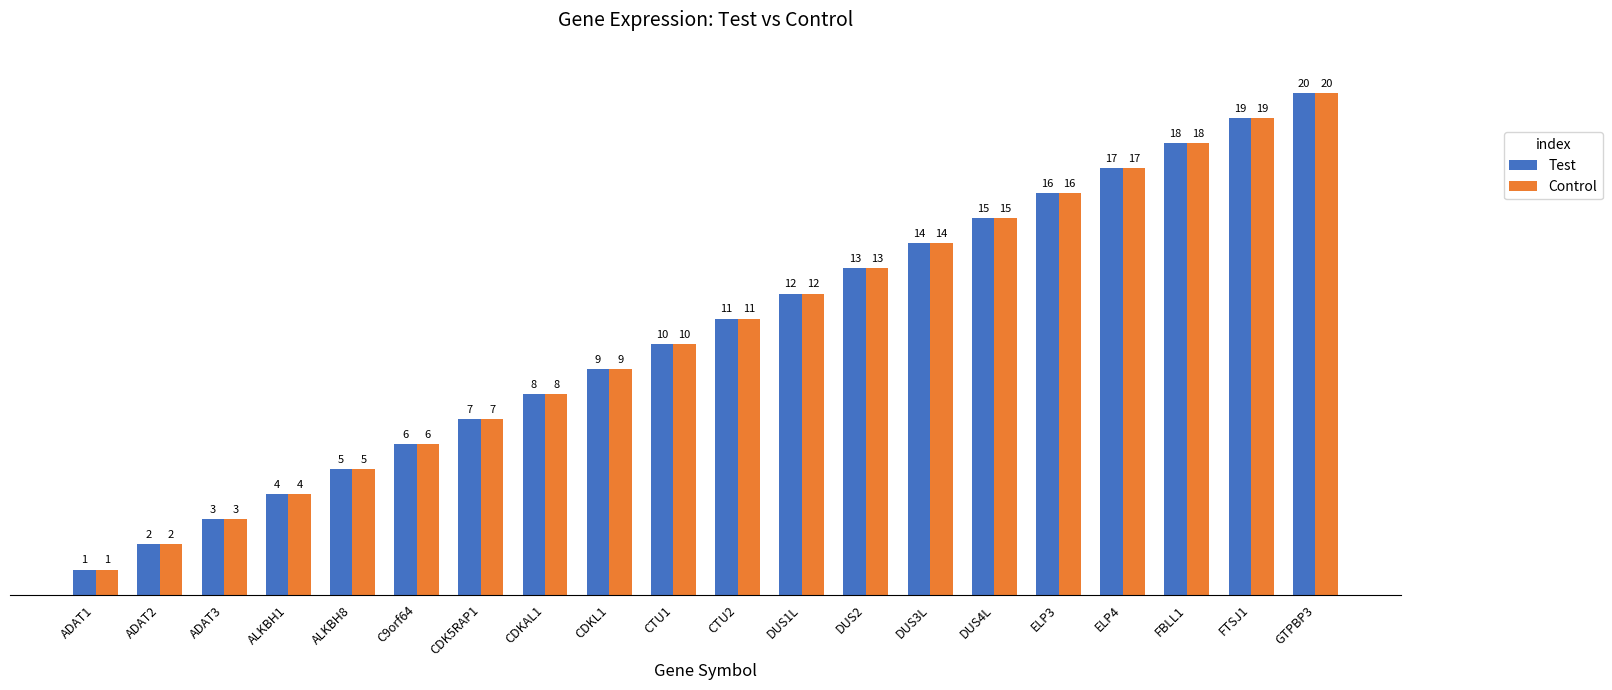

Rank the categories by Test value from lowest to highest.

ADAT1, ADAT2, ADAT3, ALKBH1, ALKBH8, C9orf64, CDK5RAP1, CDKAL1, CDKL1, CTU1, CTU2, DUS1L, DUS2, DUS3L, DUS4L, ELP3, ELP4, FBLL1, FTSJ1, GTPBP3